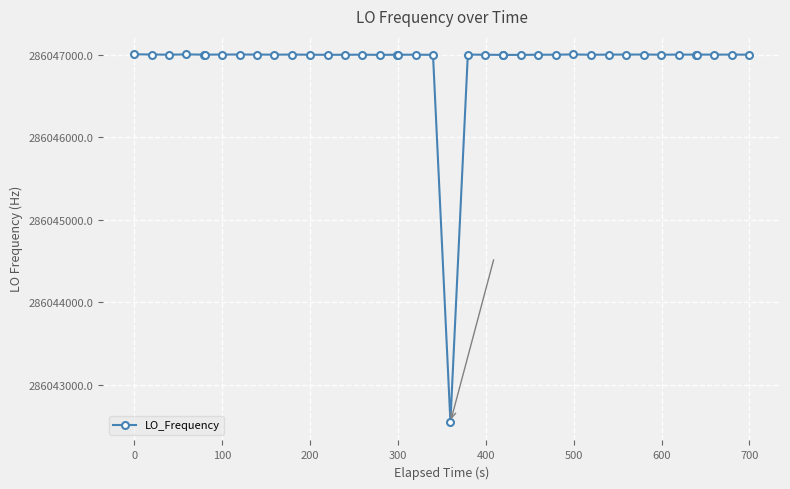

What is the value of the 13th point from the left?

286046998.3